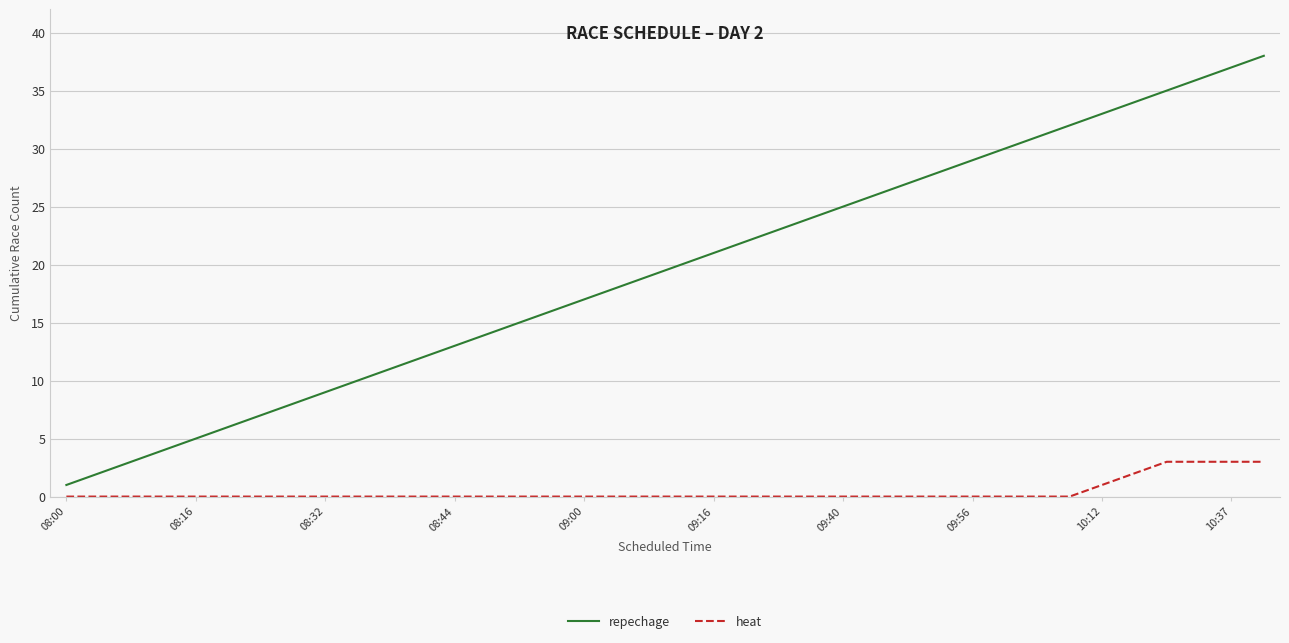

True or false: heat and repechage cross at least once.

False